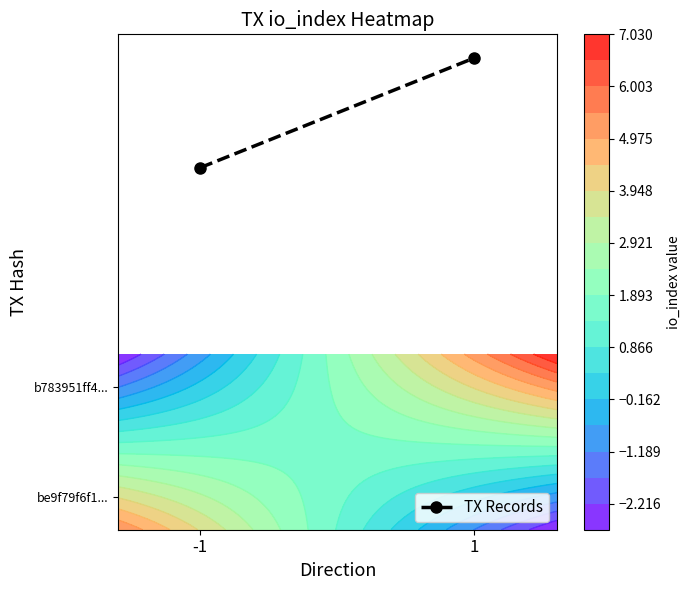

What is the greatest value displayed?

4